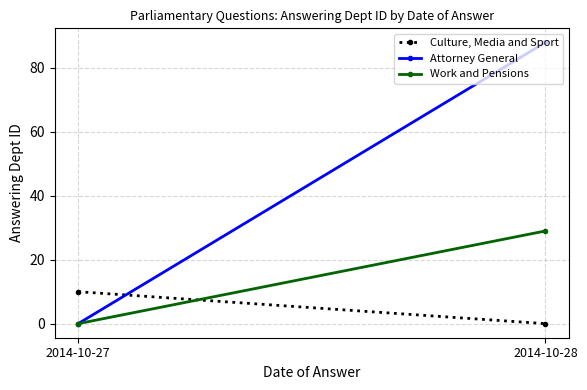

At how many categories does at least one series exceed 4?

2